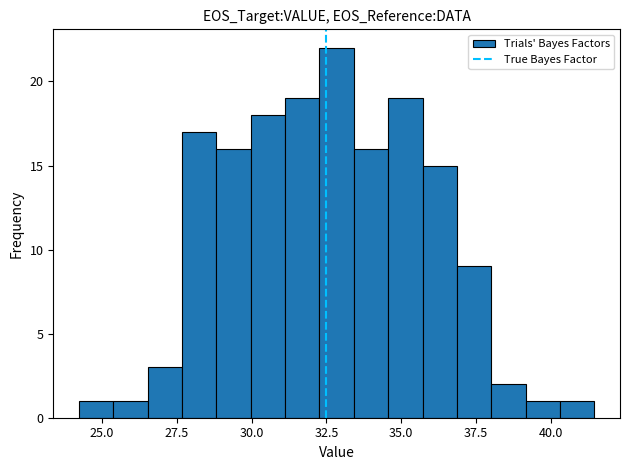

Around what value on the x-axis is the tallest bar? Give the approximate position of its centre, as read against the axis.

33.0